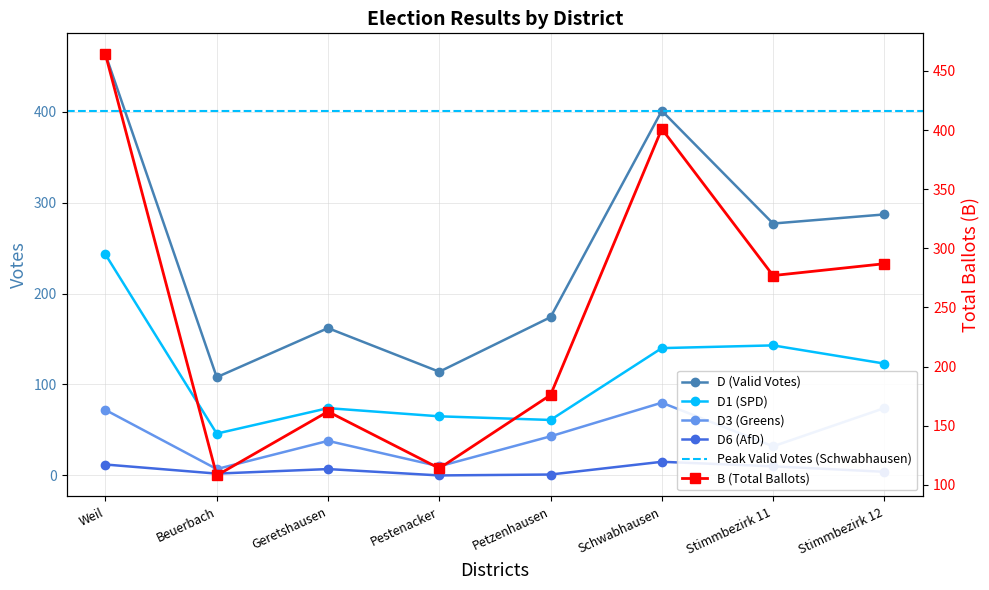

List the labels in order of B (Total Votes) value, smallest first.

Beuerbach, Pestenacker, Geretshausen, Petzenhausen, Stimmbezirk 11, Stimmbezirk 12, Schwabhausen, Weil